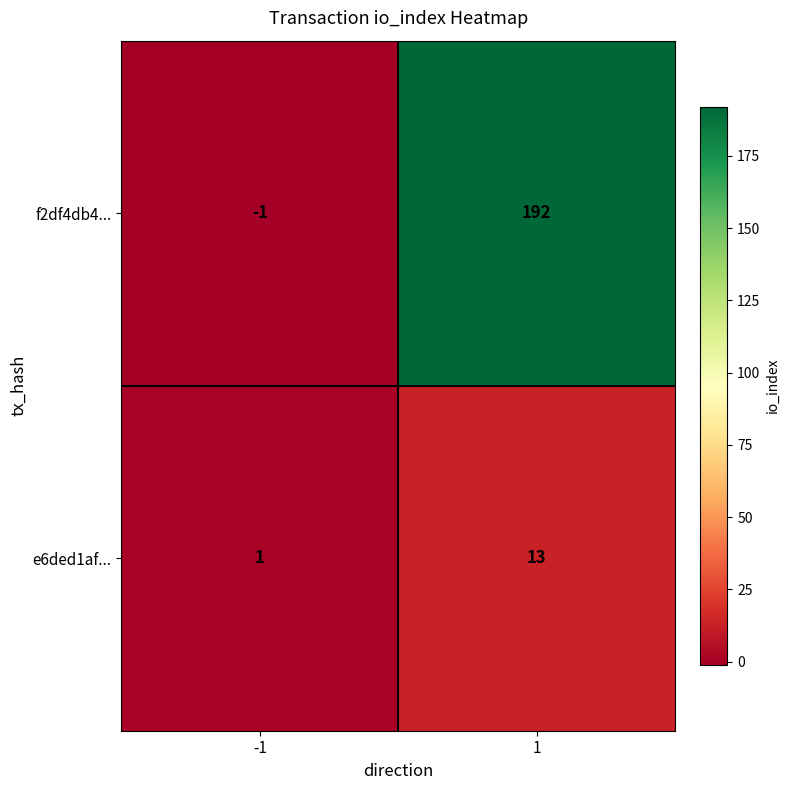

What is the average value of the f2df4db4... series?

96